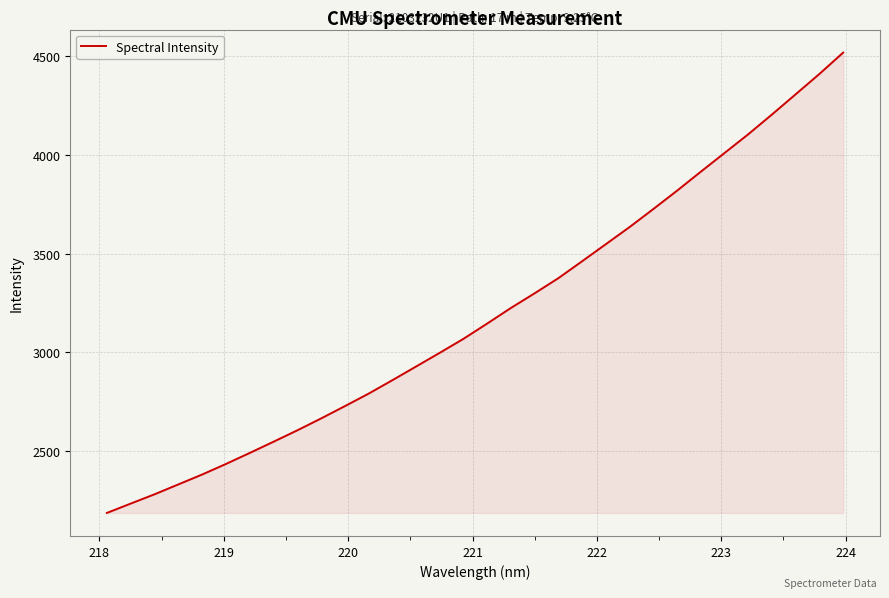

What is the greatest value displayed?

4519.5